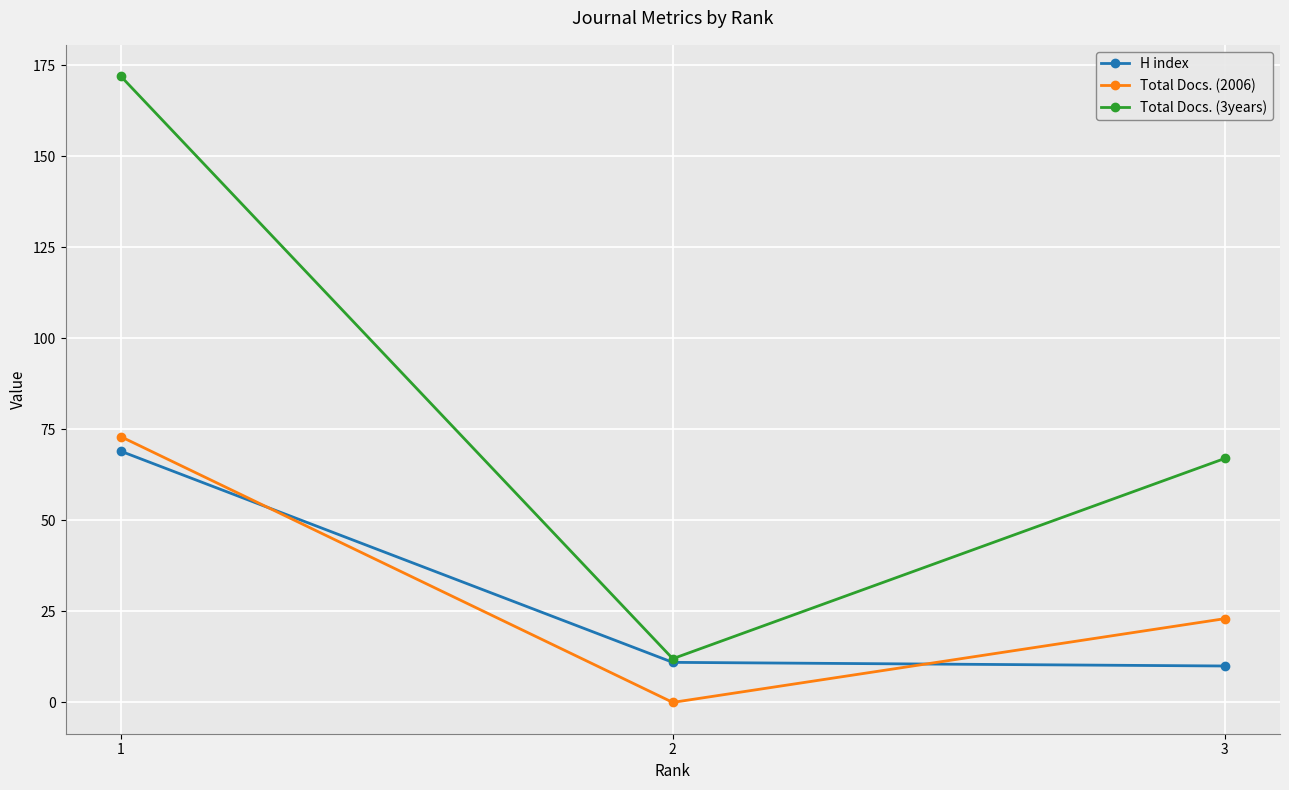

Reading left to right, transcribe all the data shown in this chart.

H index: 1=69	2=11	3=10
Total Docs. (2006): 1=73	2=0	3=23
Total Docs. (3years): 1=172	2=12	3=67